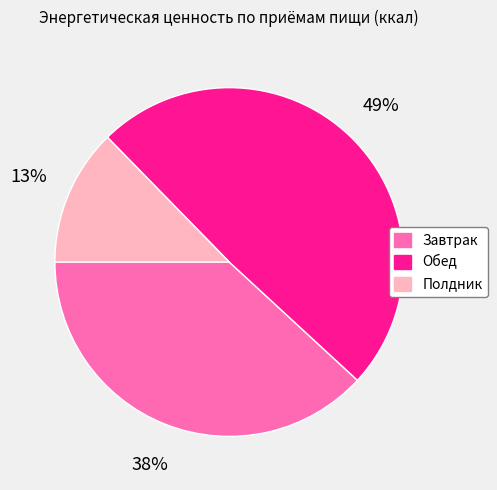

Is the sum of Полдник and Завтрак greater than half?

Yes